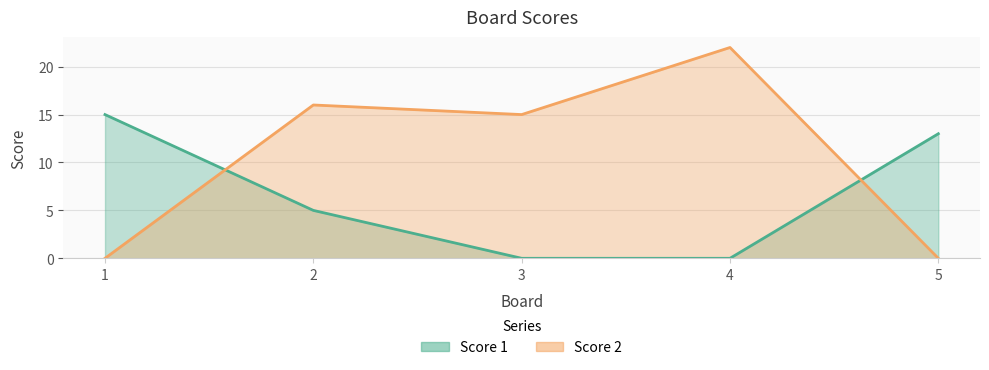

Which category has the lowest value in the Score 1 series?

3